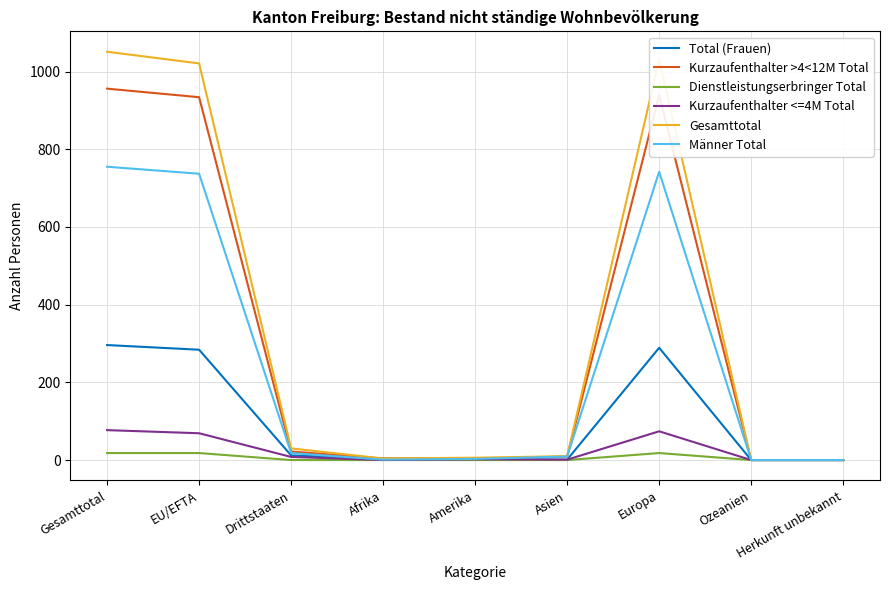

What is the difference between the maximum and minimum values in the Total (Frauen) series?

296